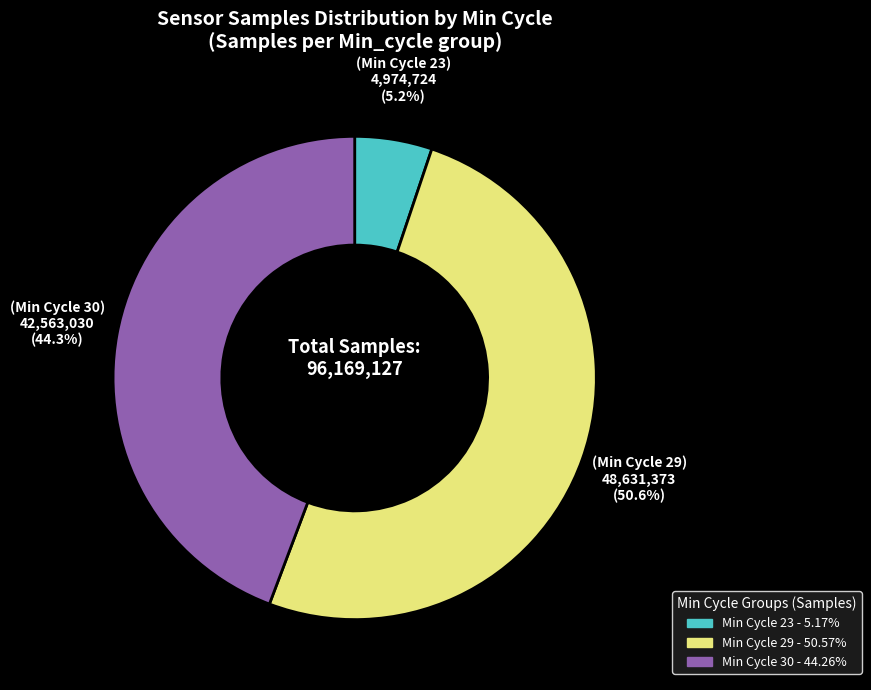

Does any single category account for the majority?

Yes